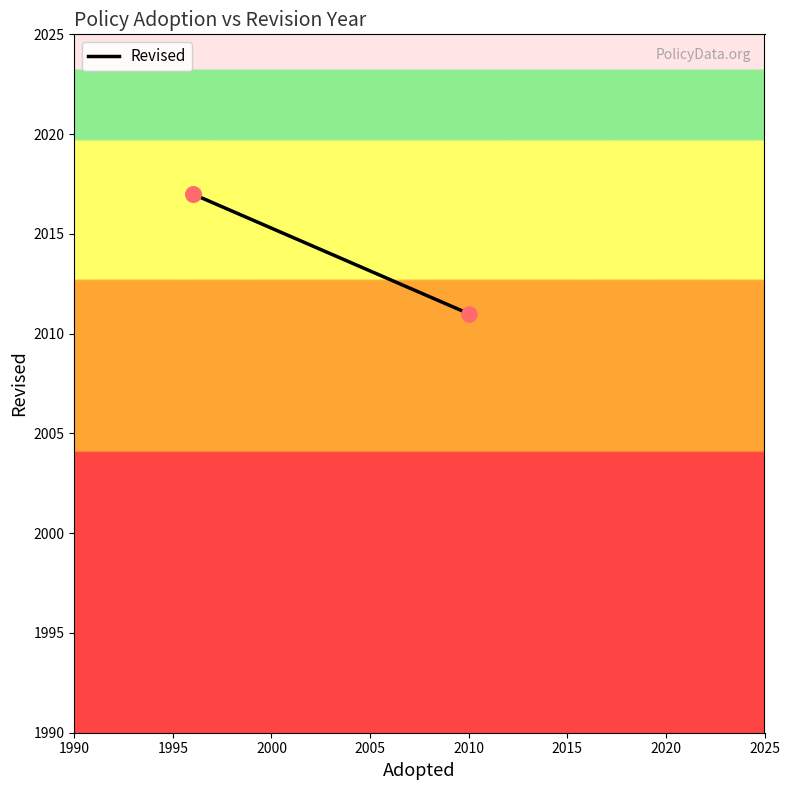

Approximately how many times larger is the value at 1990 compared to 1995?

1.0